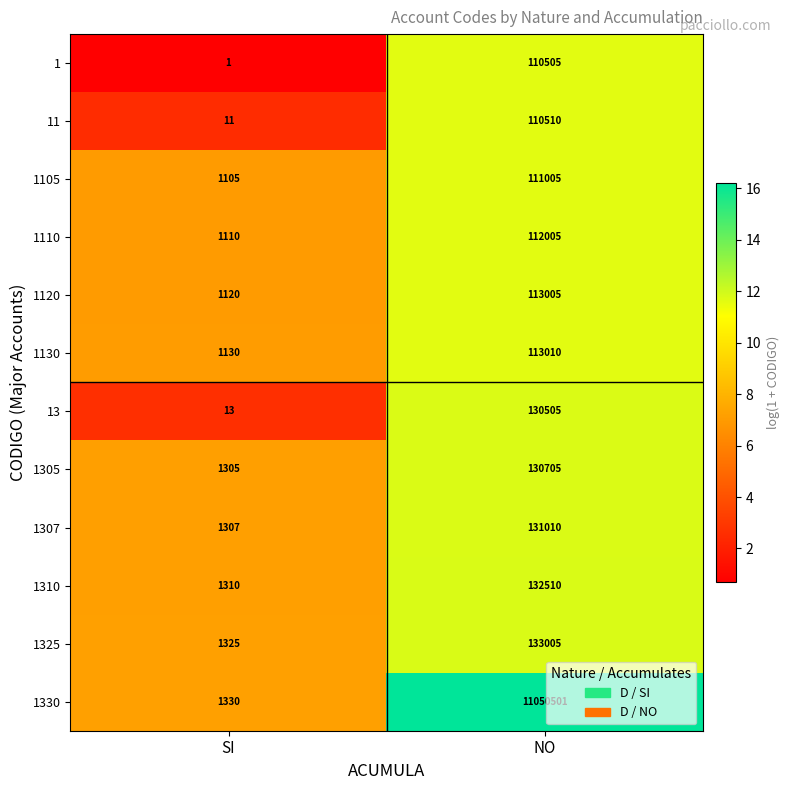

What is the approximate value of 1305 at NO, to the nearest 50?

130700